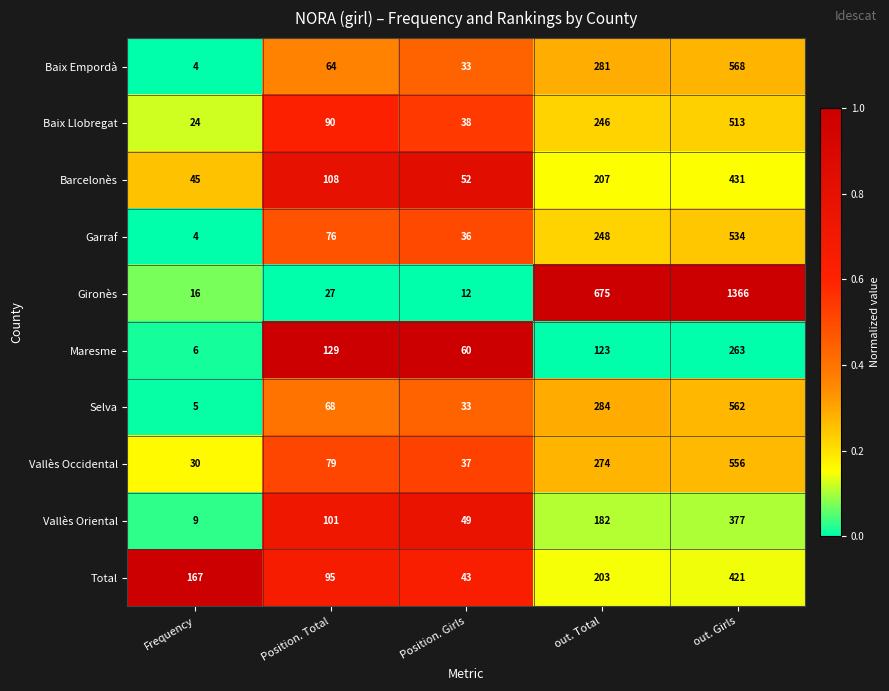

Rank the series at out. Girls from lowest to highest value.

Maresme, Vallès Oriental, Total, Barcelonès, Baix Llobregat, Garraf, Vallès Occidental, Selva, Baix Empordà, Gironès